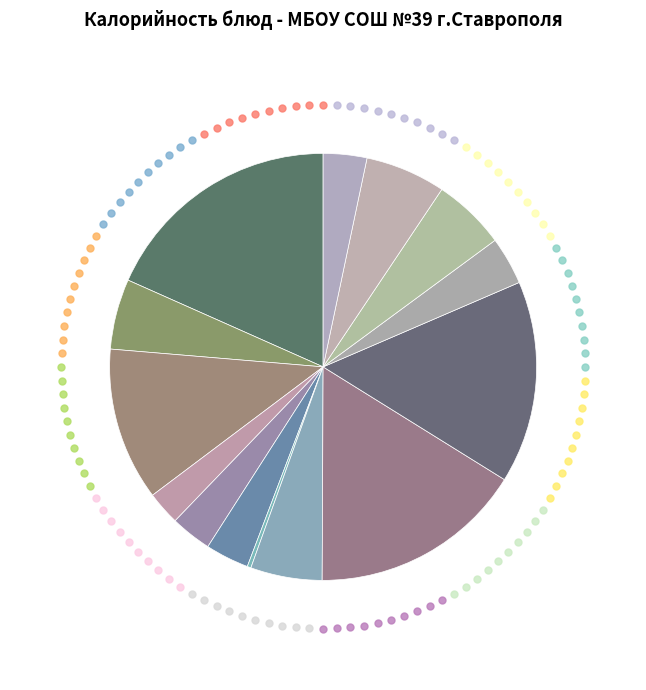

Count the number of slices in the pie.

14